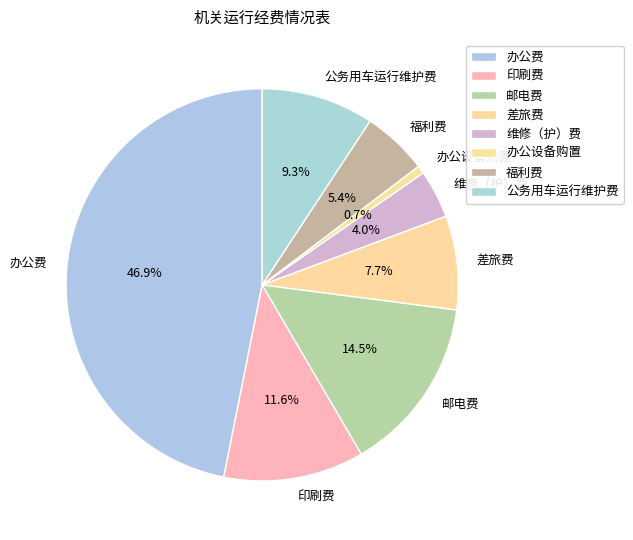

To the nearest percent, what is the difference between the largest and smallest slice percentages?

46%